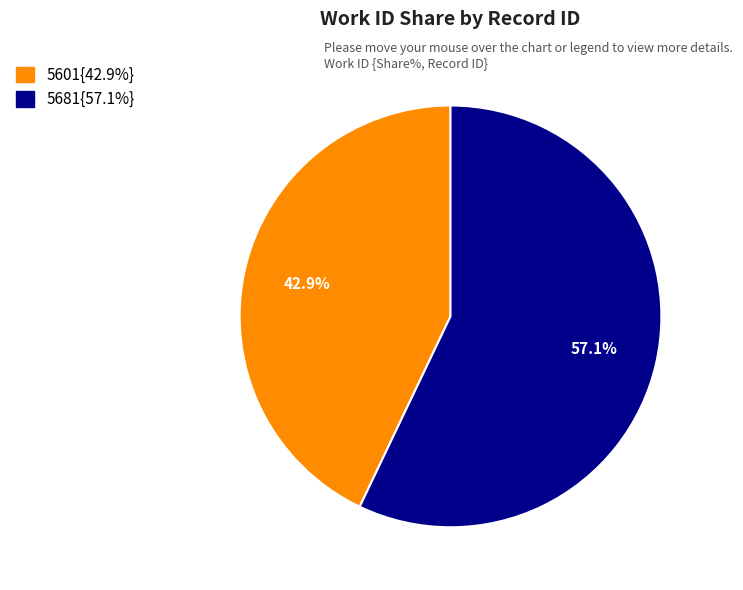

Is there a majority slice in this chart?

Yes